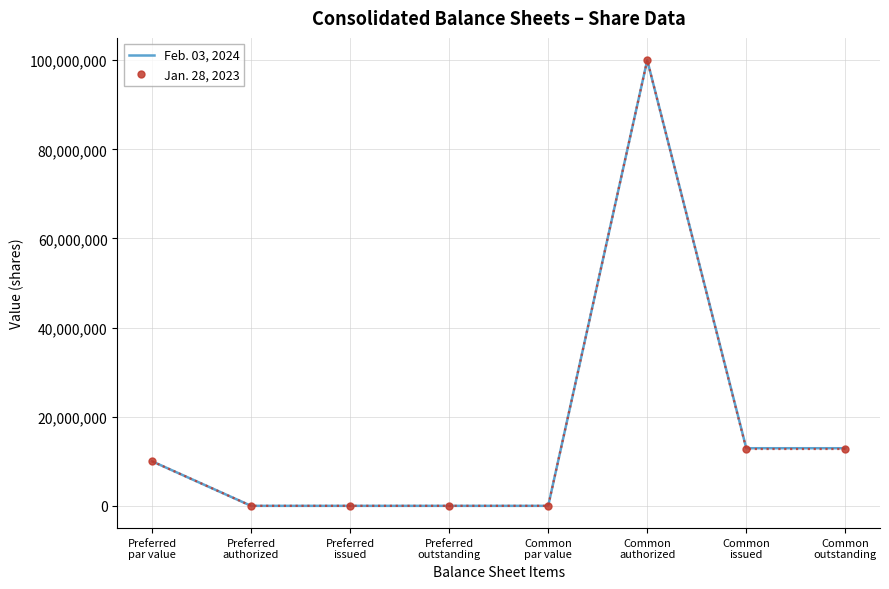

What is the maximum value shown in the chart?

100000000